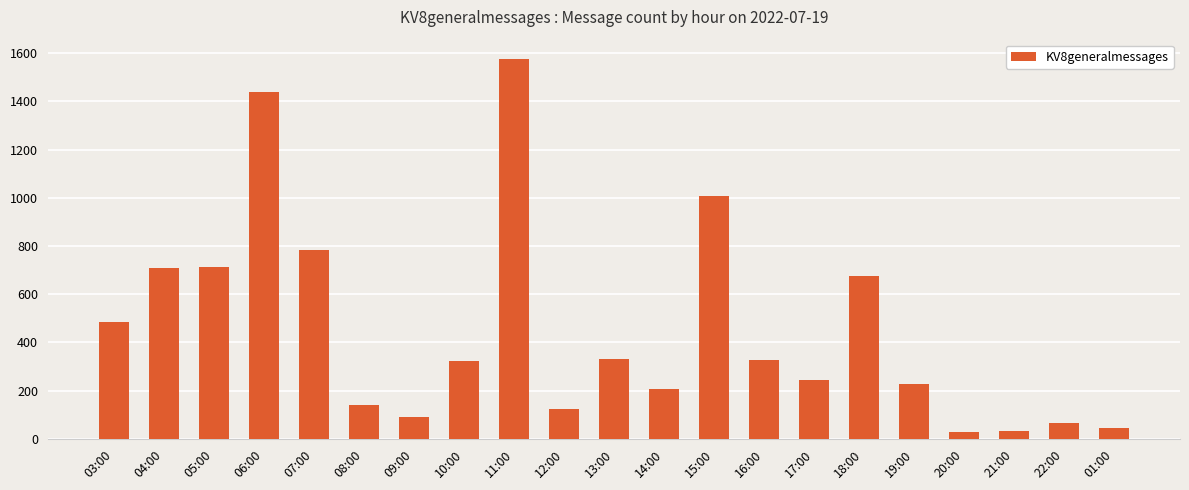

Where does the data first go above 324?

03:00